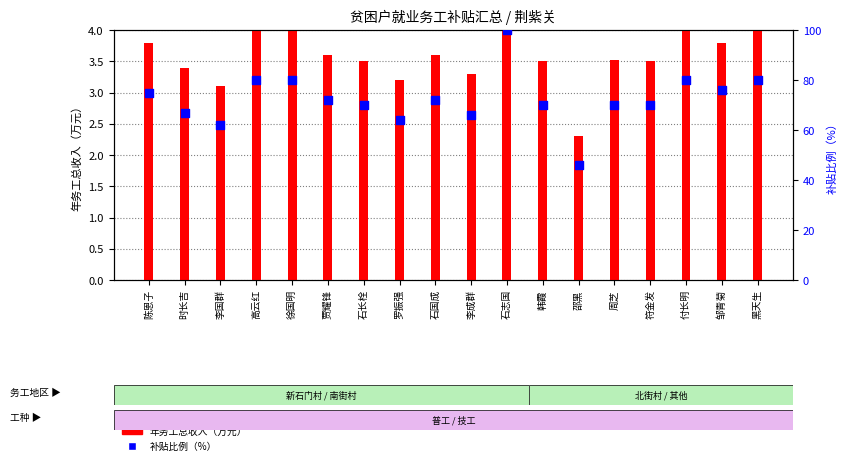

At which category is the sum across all series the highest?

石志国